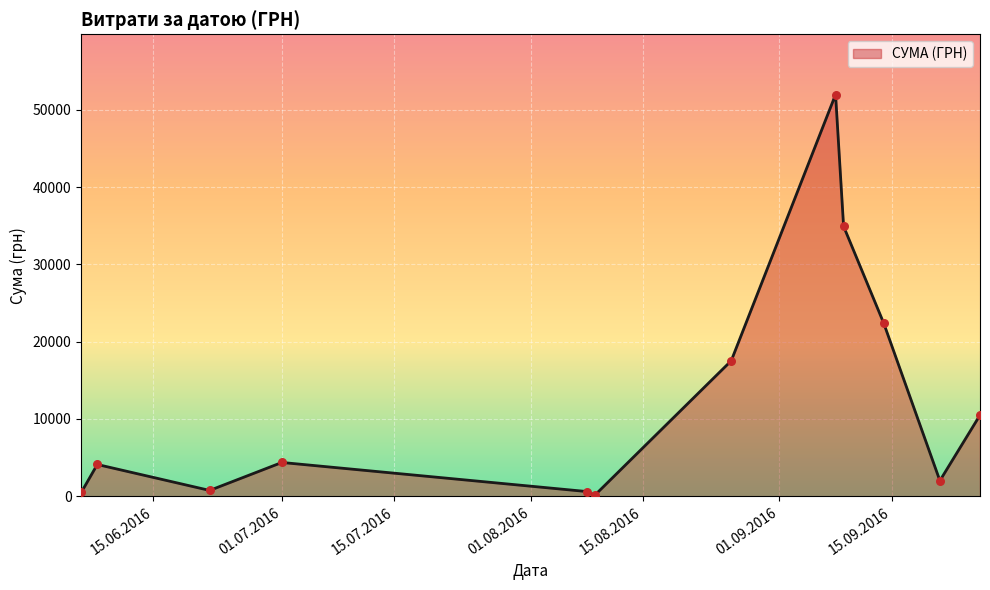

What is the difference between the maximum and minimum values?

51845.0